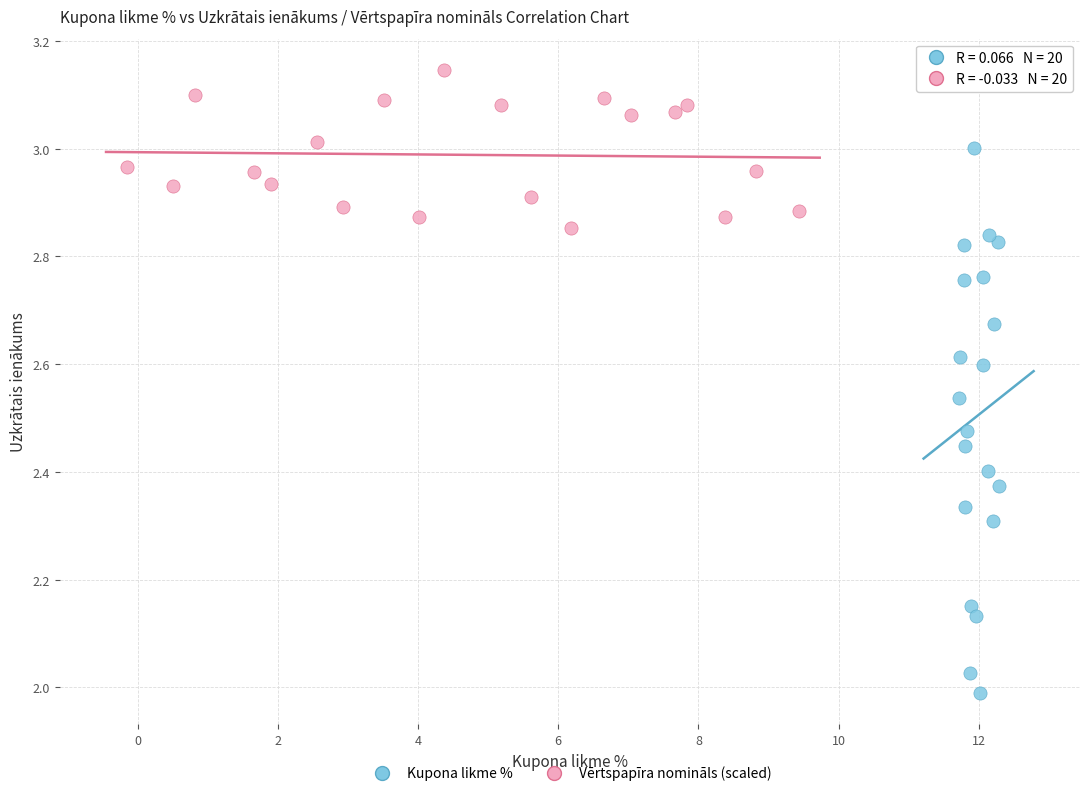

Which series contains the highest Y value?

Vērtspapīra nomināls (scaled)